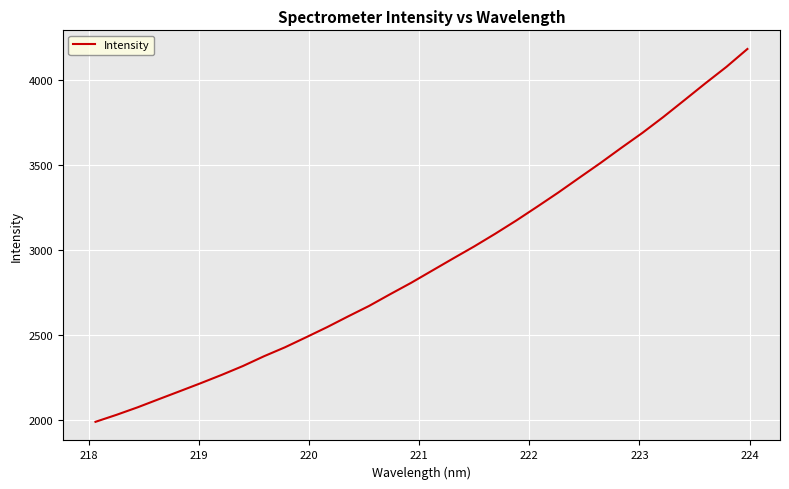

How many lines are shown in the chart?

1